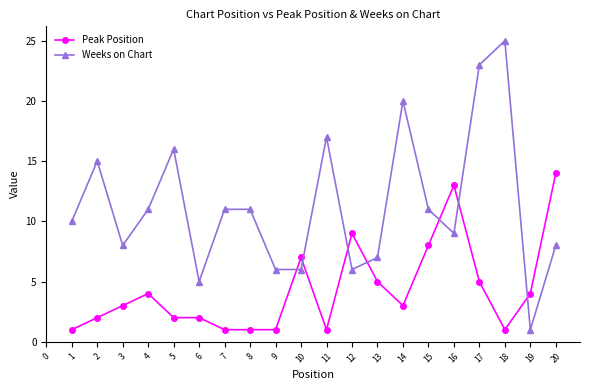

List the series in order of their peak value, lowest first.

Peak Position, Weeks on Chart